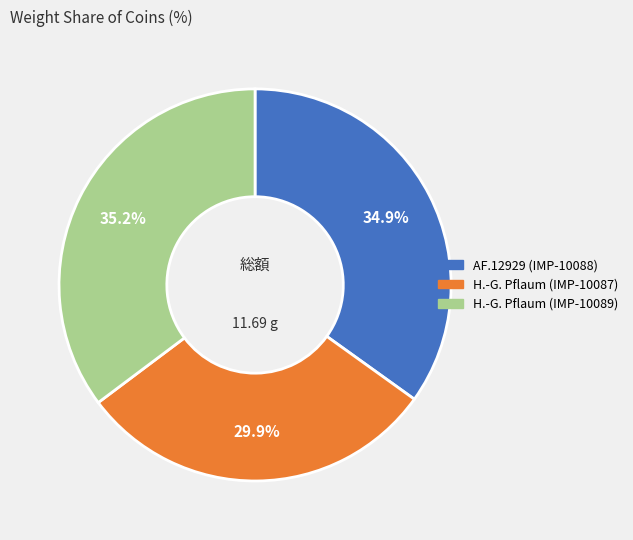

Does H.-G. Pflaum (IMP-10089) represent more than half of the total?

No